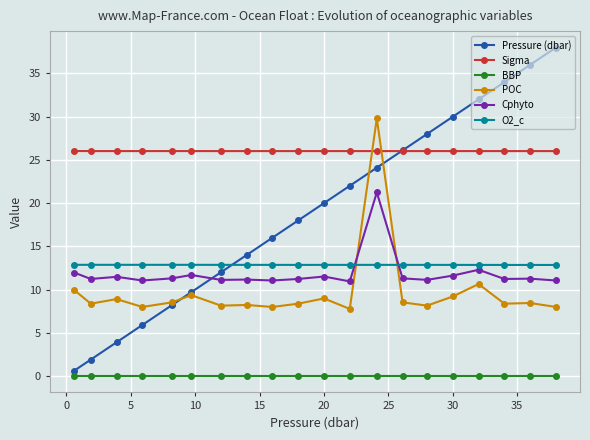

True or false: Sigma has more than 2 interior local peaks.

True